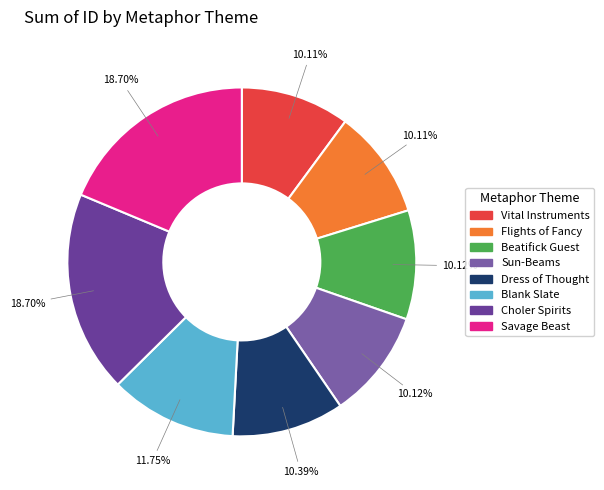

How many segments does this pie chart have?

8